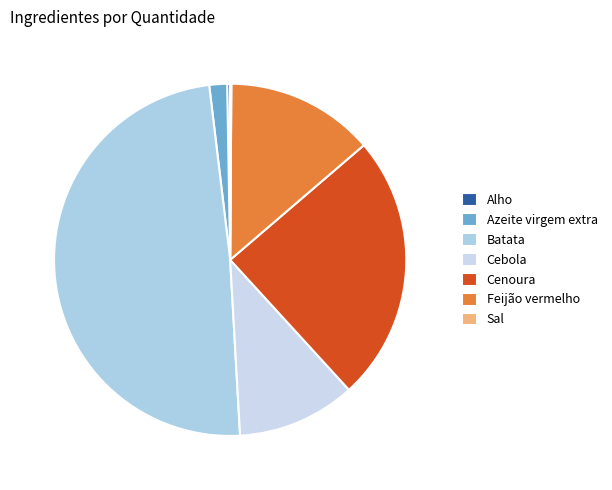

Does Azeite virgem extra represent more than half of the total?

No